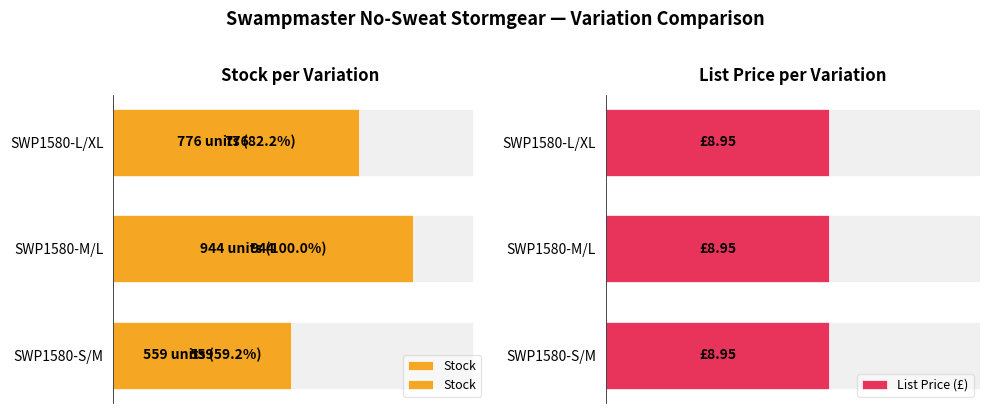

What is the sum of the Stock values at SWP1580-M/L and SWP1580-L/XL?

1720.0